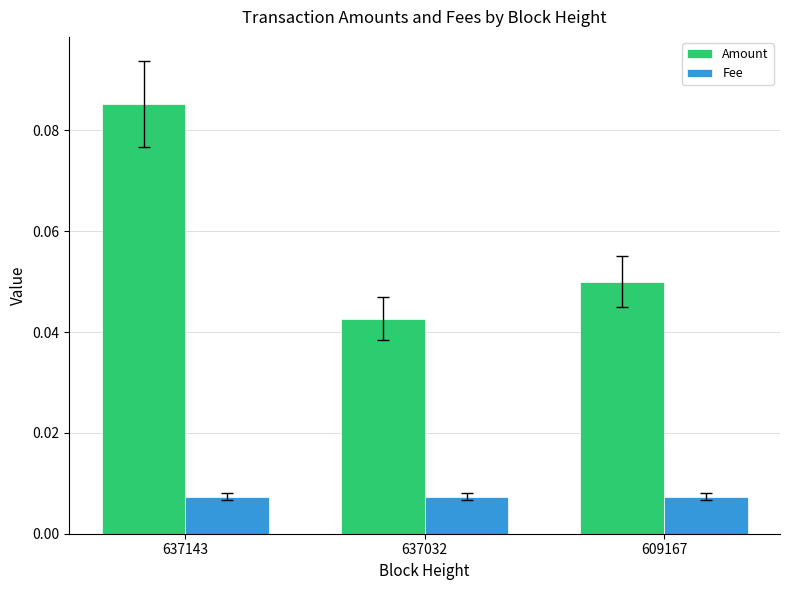

At how many categories does at least one series exceed 0?

3